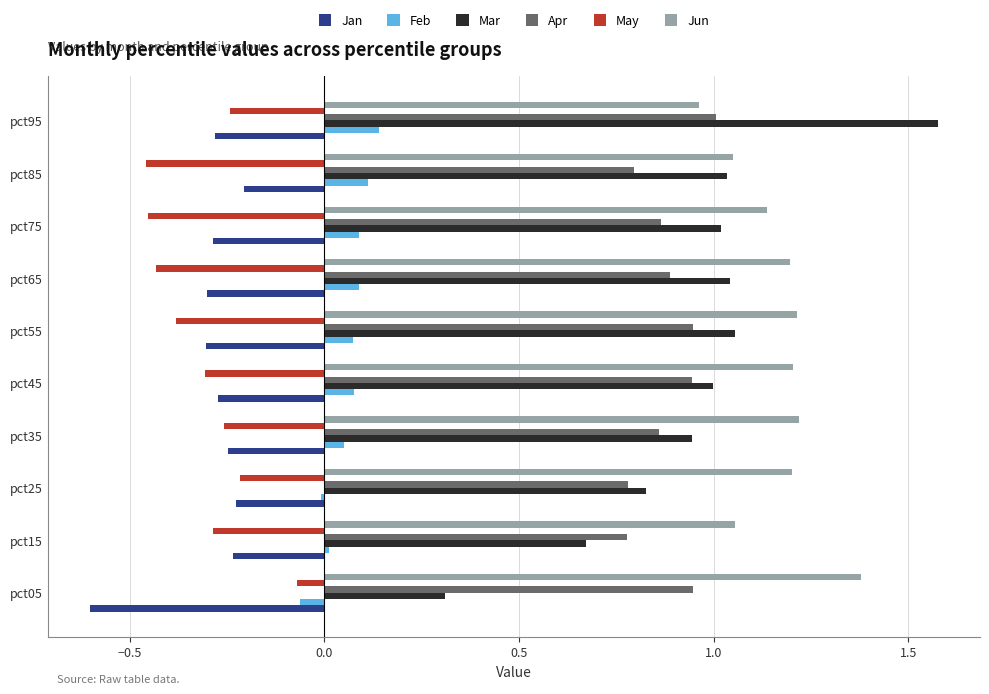

The Jan series shows -0.3 at pct75. True or false?

True